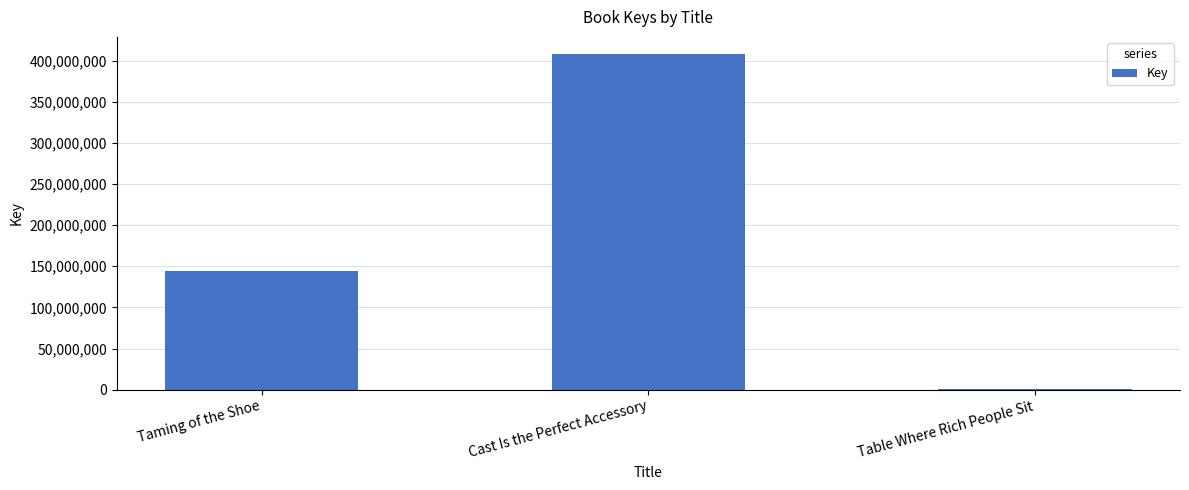

Reading left to right, what are all the values shown in this chart?

144244976	408591987	329573